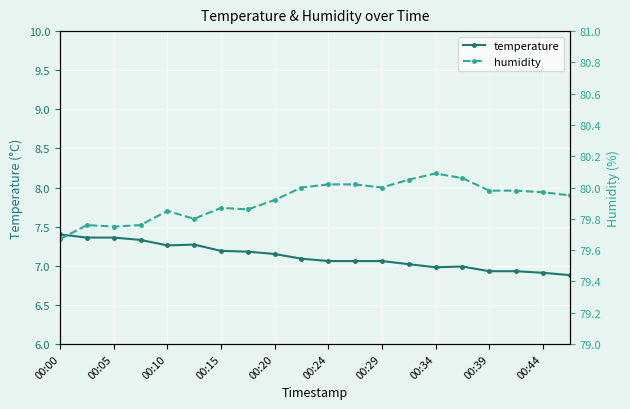

True or false: temperature has a value of 12.6 at 00:24.

False